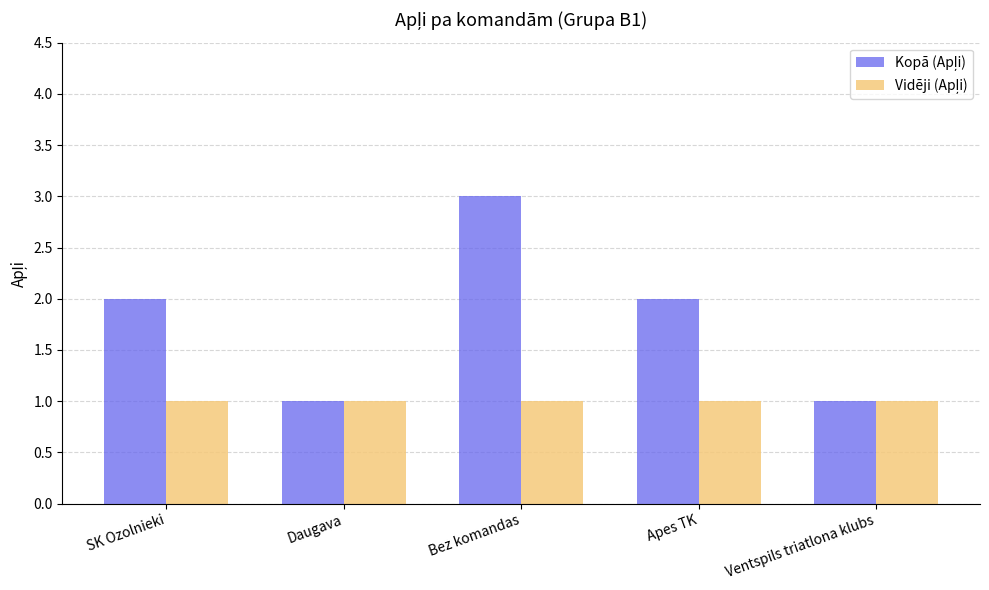

What is the maximum value shown in the chart?

3